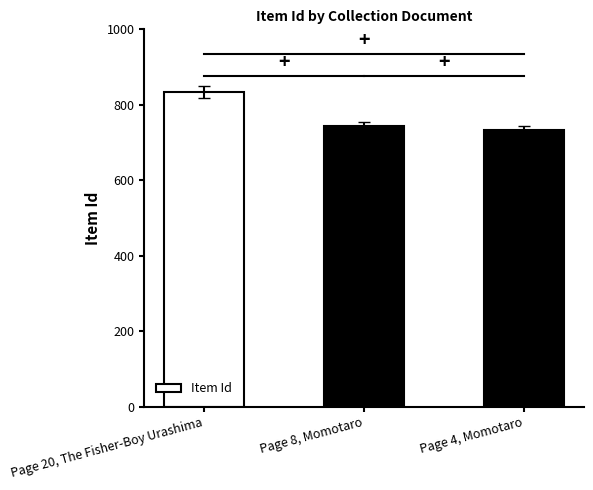

What is the sum of the values at Page 8, Momotaro and Page 20, The Fisher-Boy Urashima?

1579